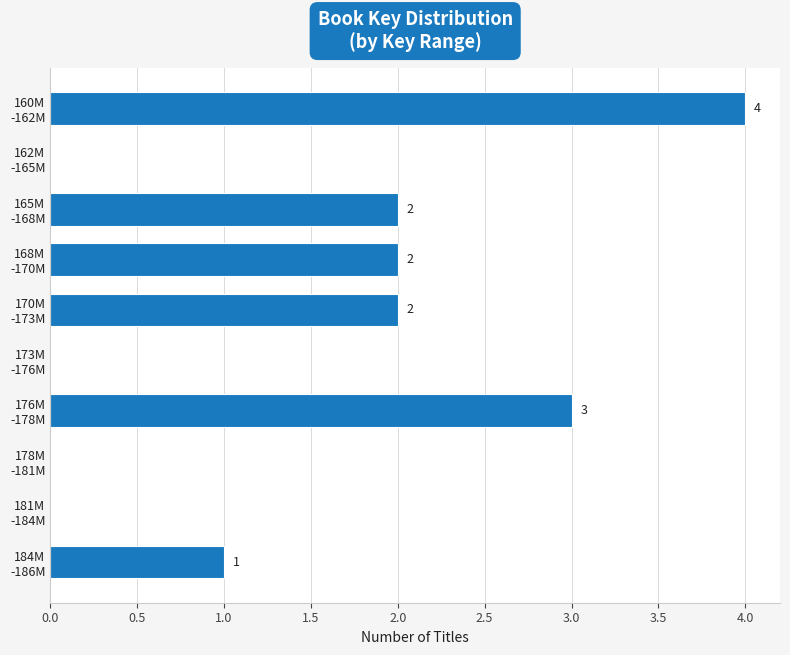

What is the sum of all values?

14